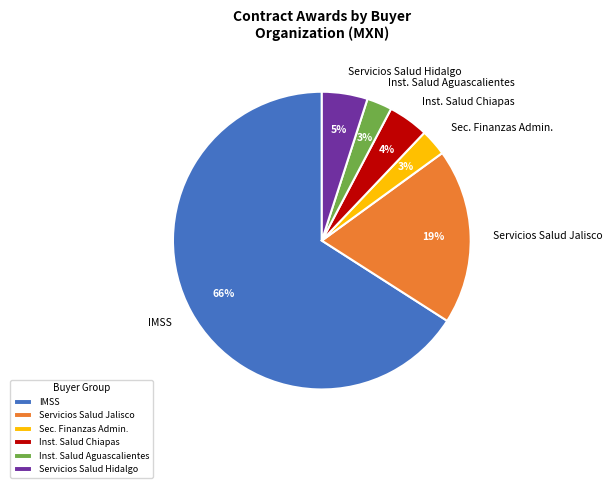

Combined, do Inst. Salud Chiapas and Servicios Salud Hidalgo account for over 50%?

No